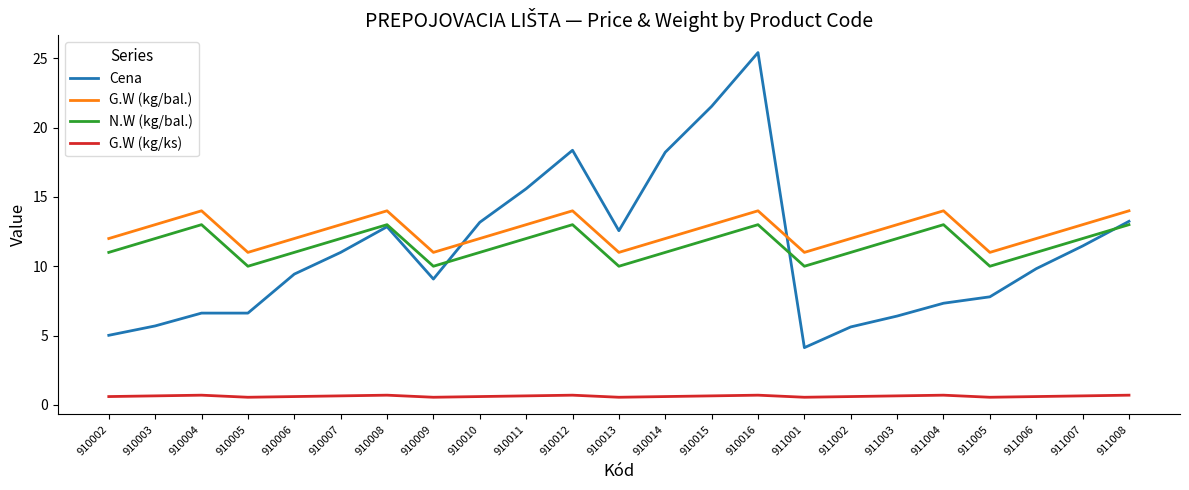

What is the smallest value displayed?

0.6